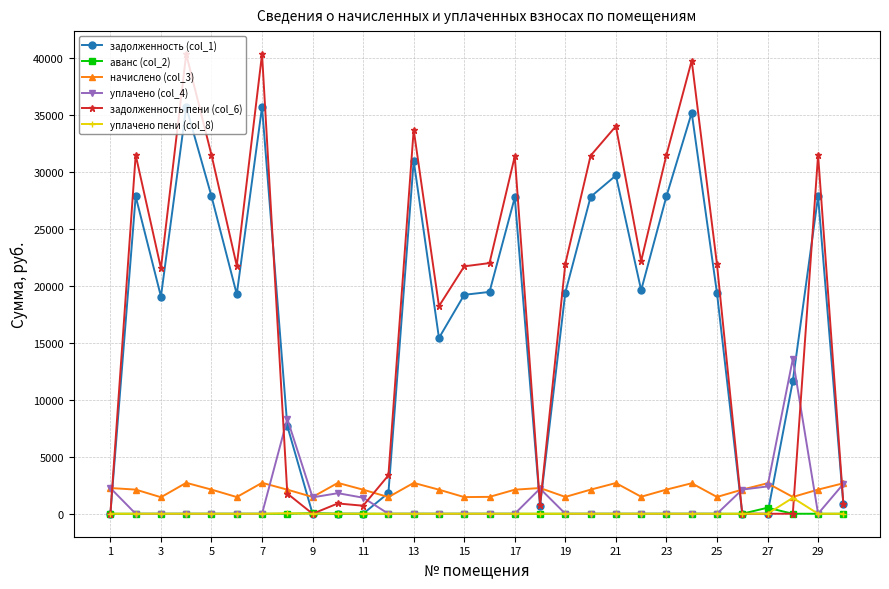

Does the chart have visible grid lines?

Yes